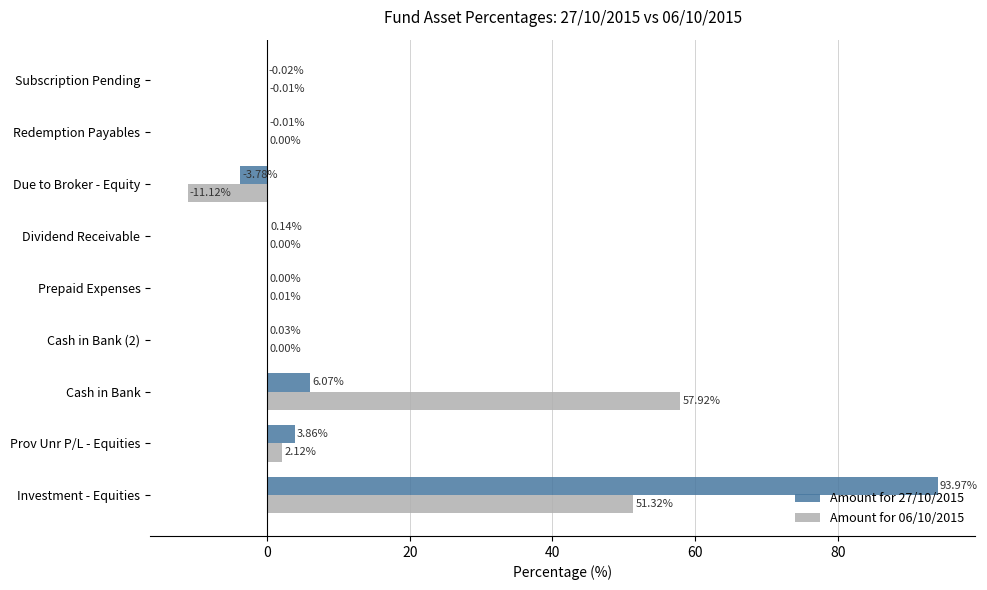

Is the value of Amount for 06/10/2015 at Cash in Bank (2) greater than the value of Amount for 27/10/2015 at Redemption Payables?

Yes